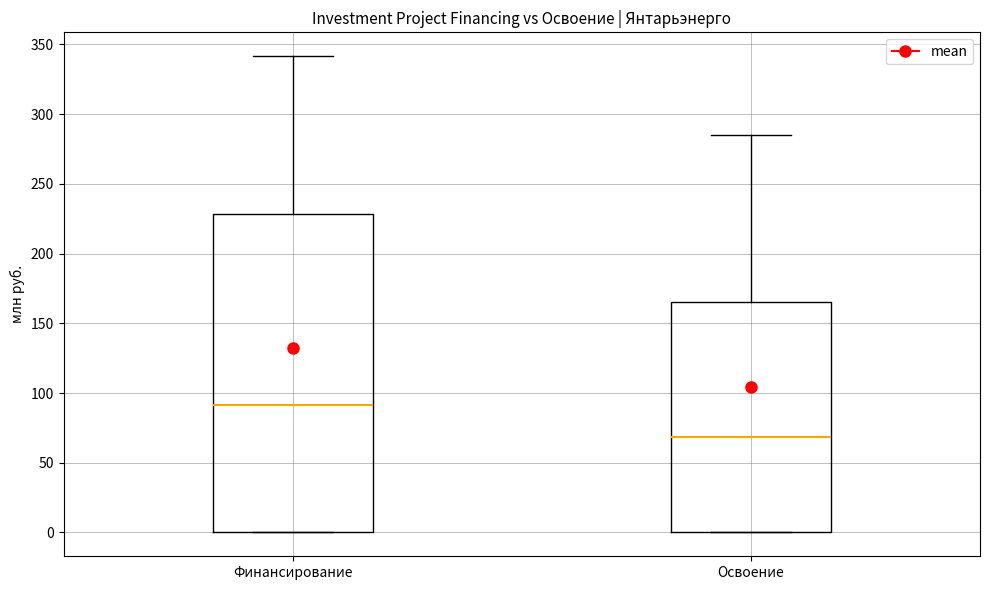

Where does the median line of the box for Финансирование sit on the y-axis? The values are not printed on the chart, so give them approximately, as read against the axis.

90